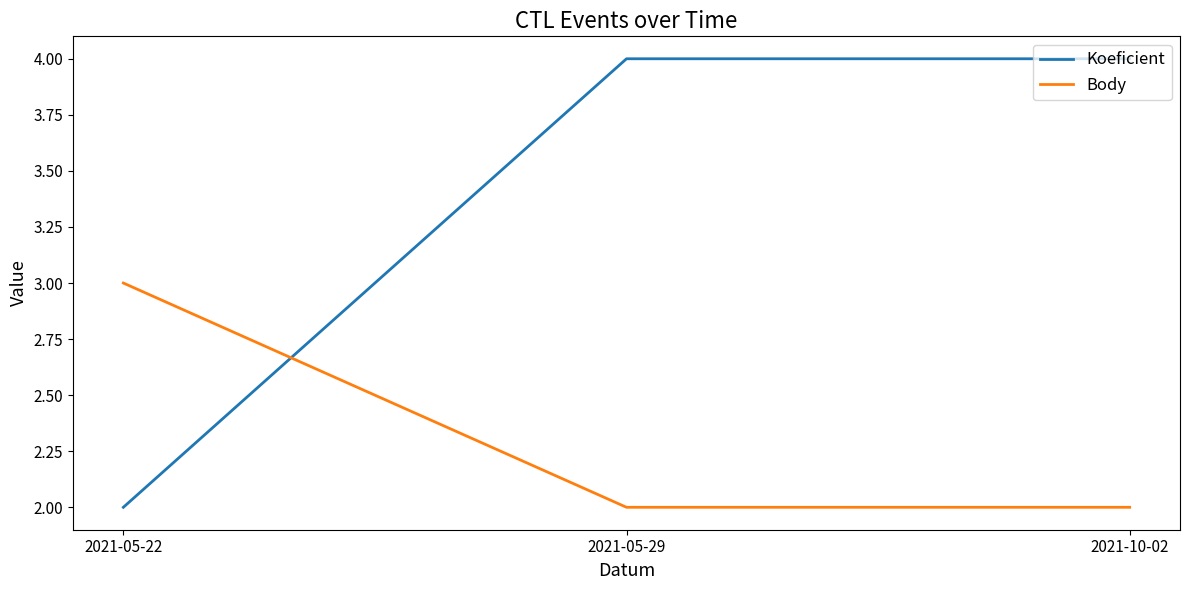

At how many categories does at least one series exceed 2?

3